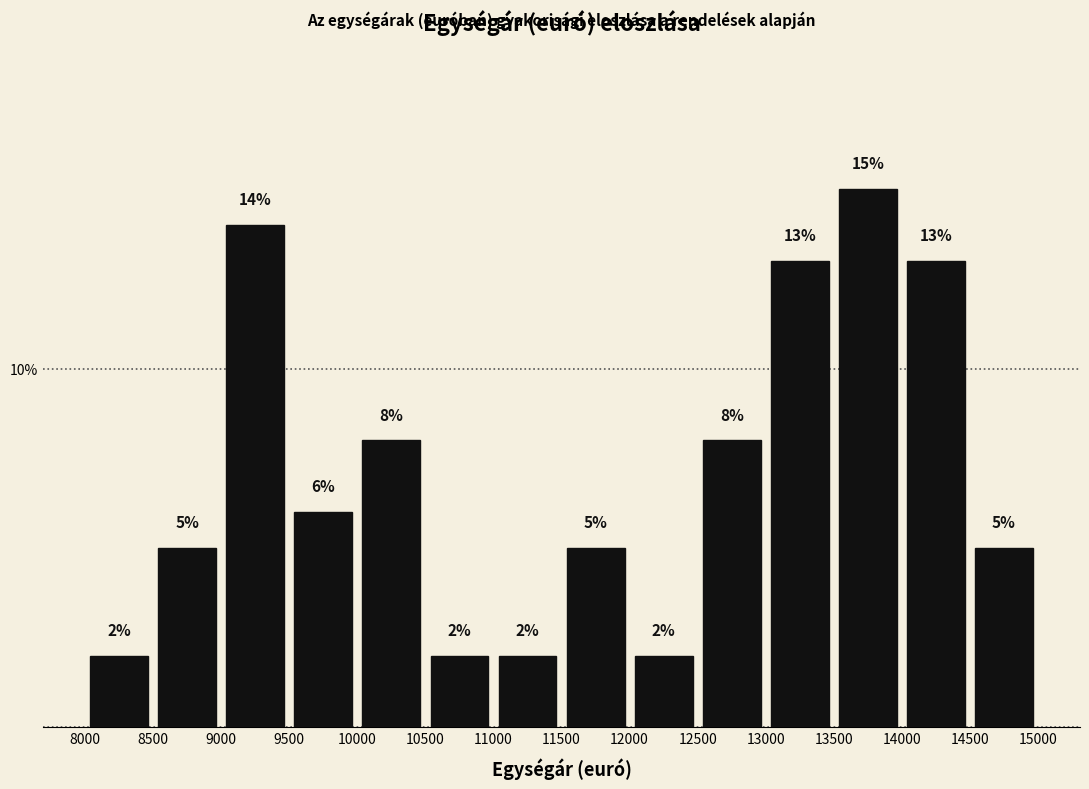

How tall is the bar that spans 12000 to 12500 on the x-axis?

2